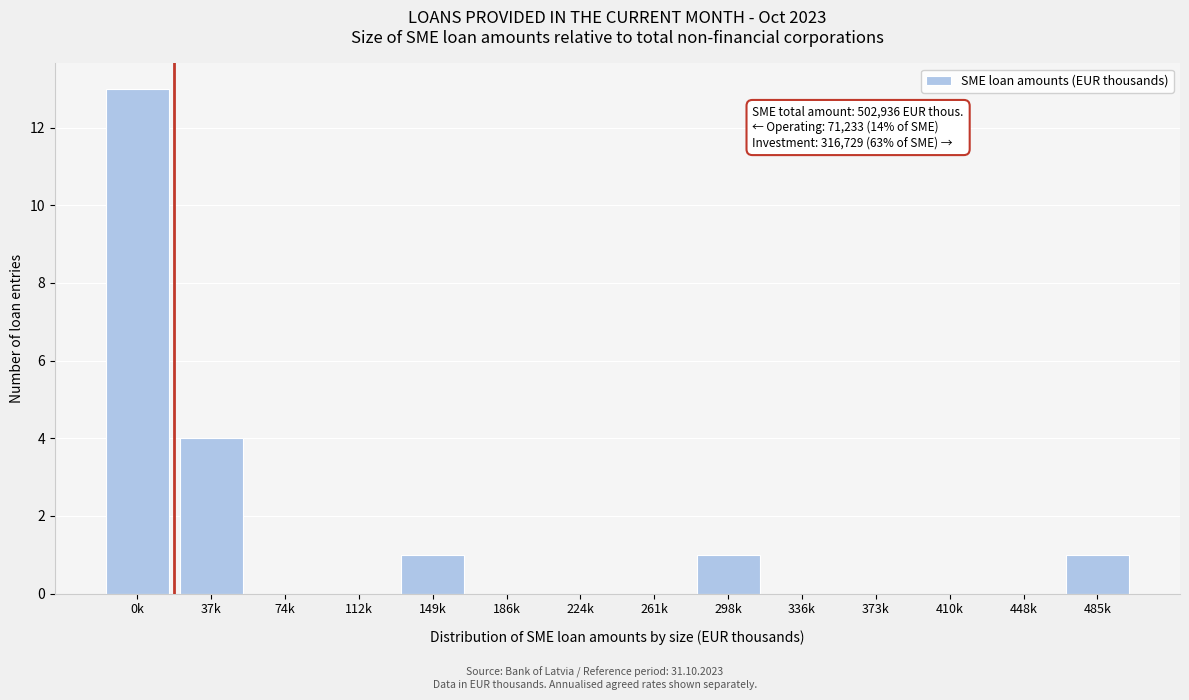

Reading left to right, transcribe all the data shown in this chart.

0k=13	37k=4	74k=0	112k=0	149k=1	186k=0	224k=0	261k=0	298k=1	336k=0	373k=0	410k=0	448k=0	485k=1